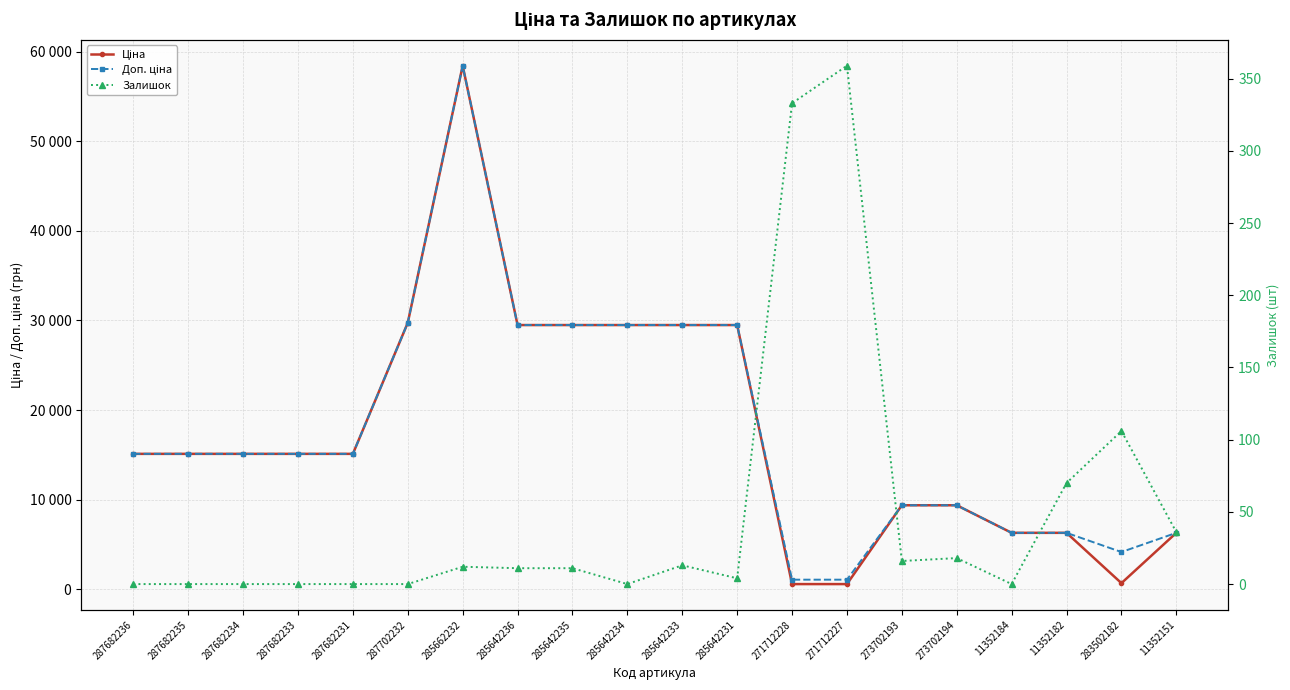

Which series changed the most between 287682234 and 271712228?

Ціна